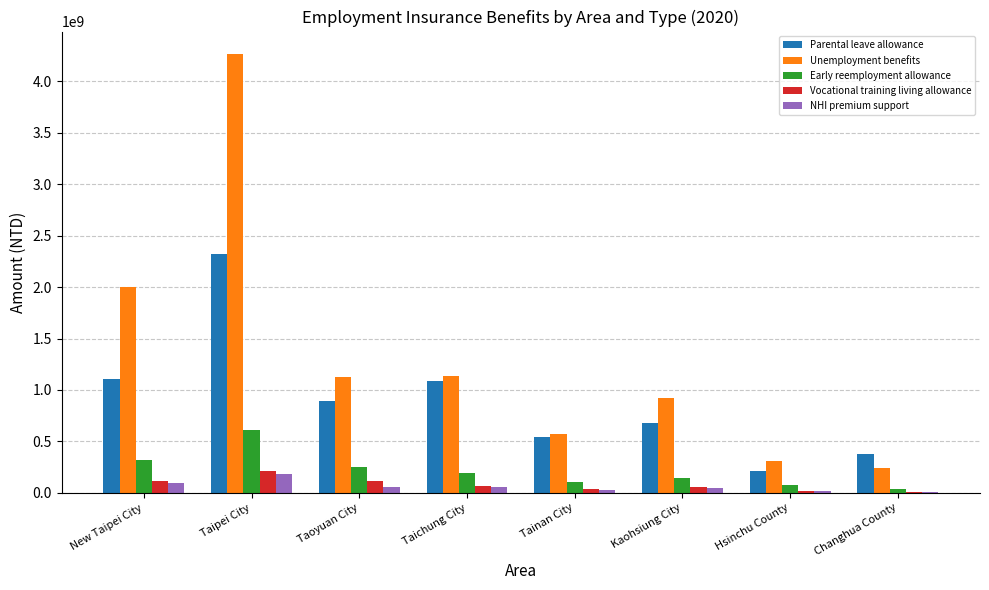

Does the chart contain stacked bars?

No